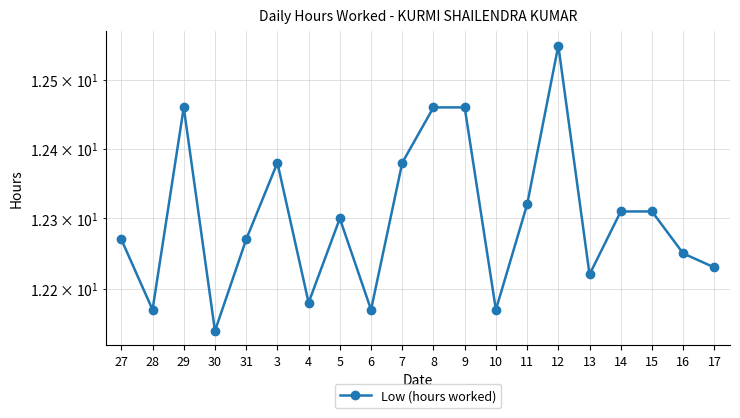

How many lines are shown in the chart?

1